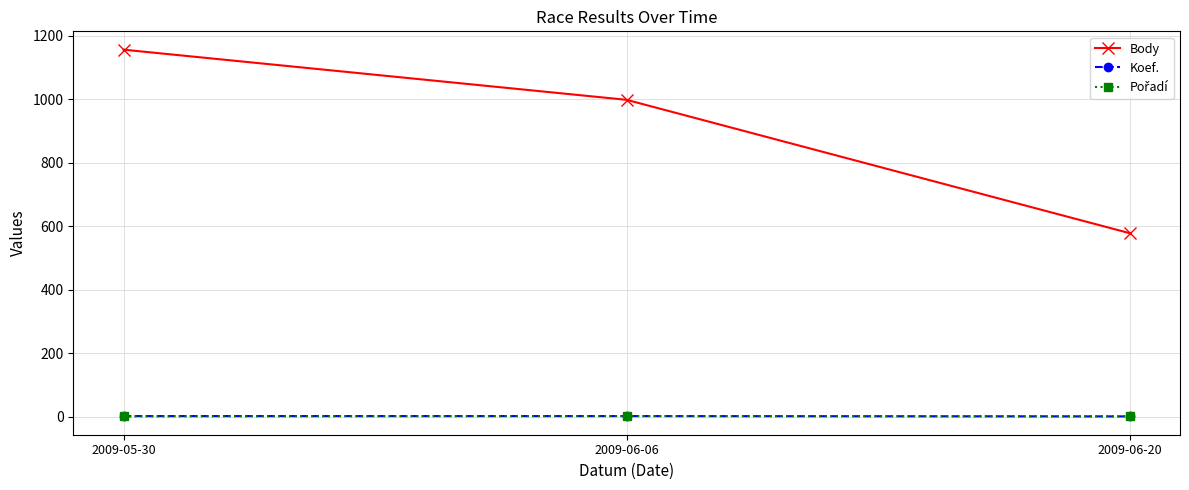

Count the Koef. values in the range 1 to 2.

3